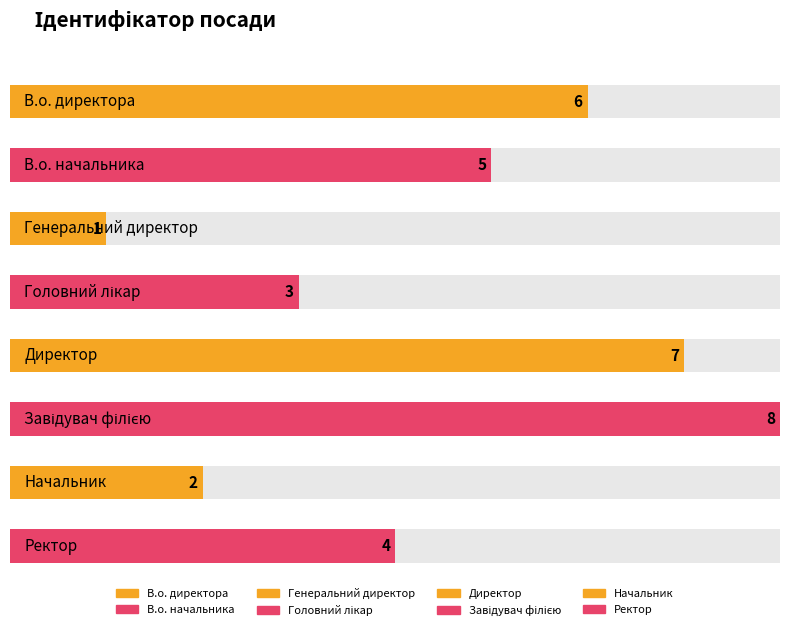

What is the maximum value shown in the chart?

8